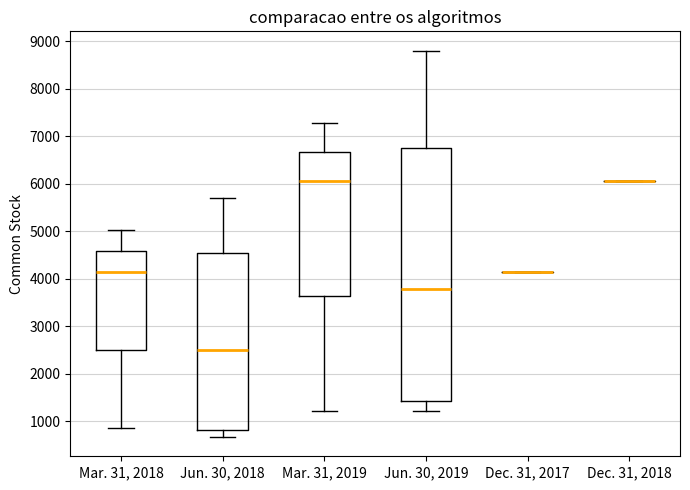

Comparing the boxes themselves (not the whiskers), which one is the tallest?

Jun. 30, 2019